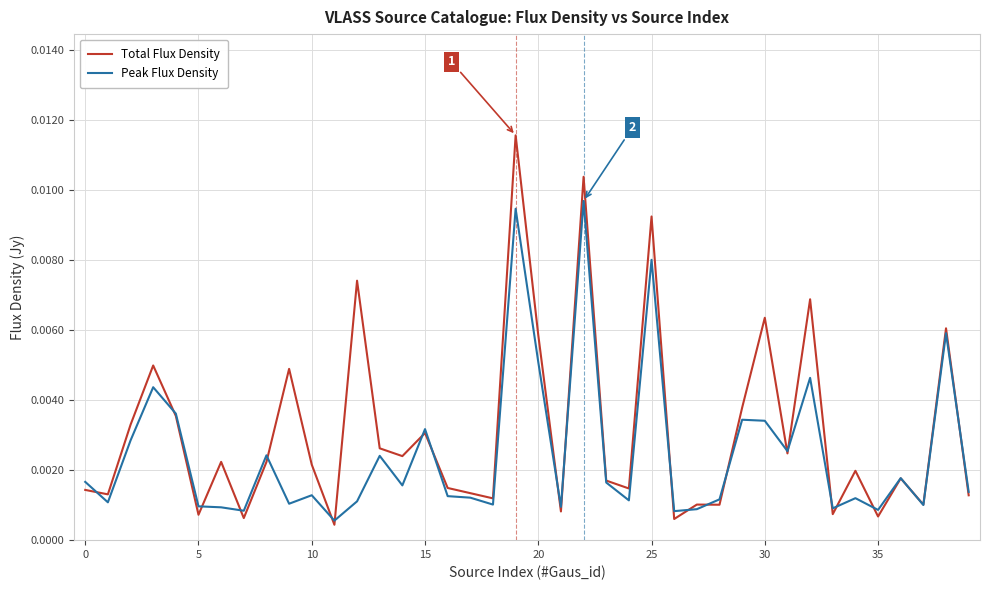

List the series in order of their overall mean, highest first.

Total Flux Density, Peak Flux Density